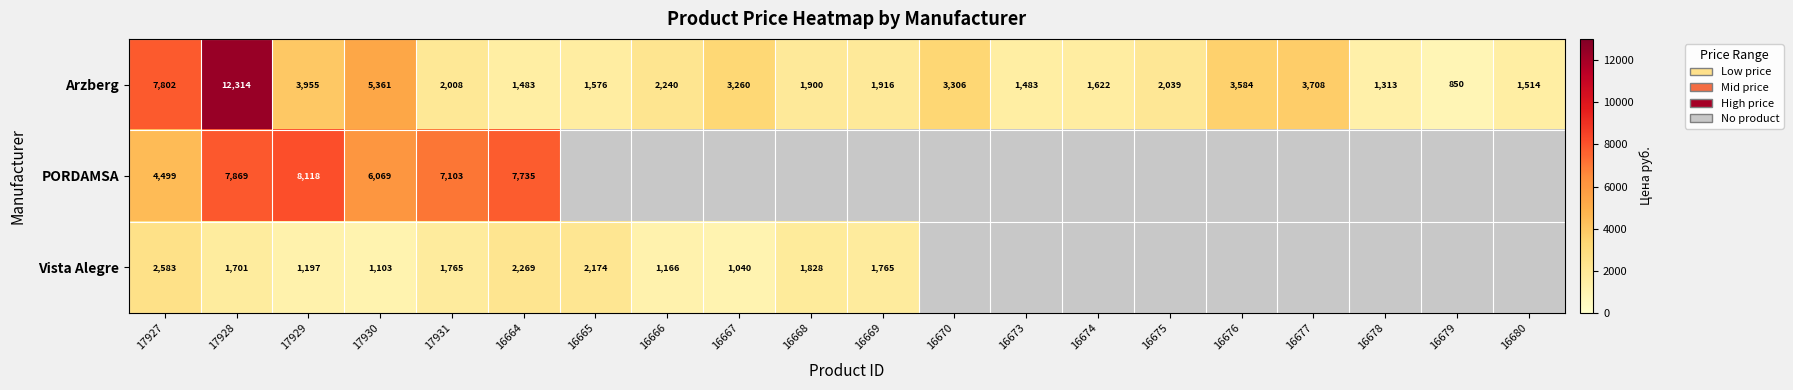

The value of Arzberg at 16666 is 3214. True or false?

False